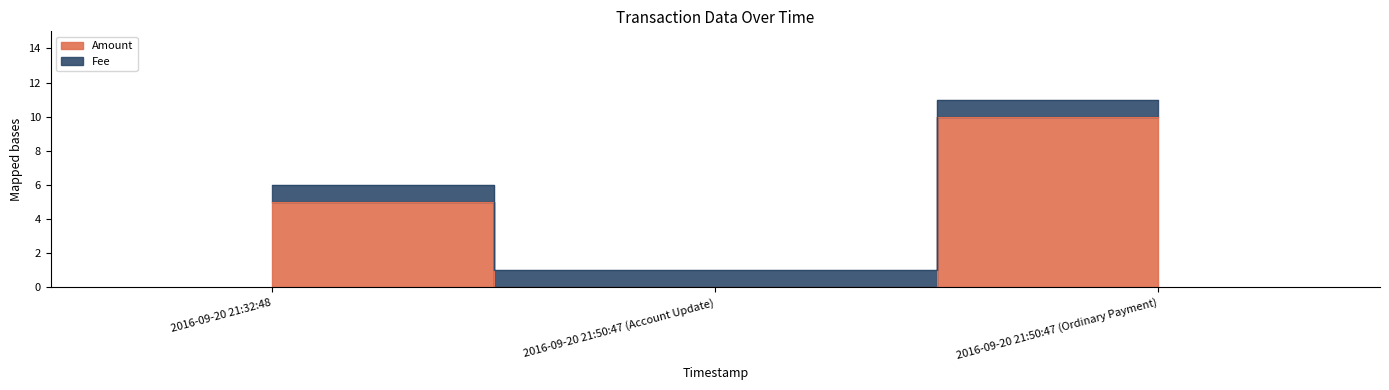

Rank the categories by value from lowest to highest.

2016-09-20 21:50:47 (Account Update), 2016-09-20 21:32:48, 2016-09-20 21:50:47 (Ordinary Payment)